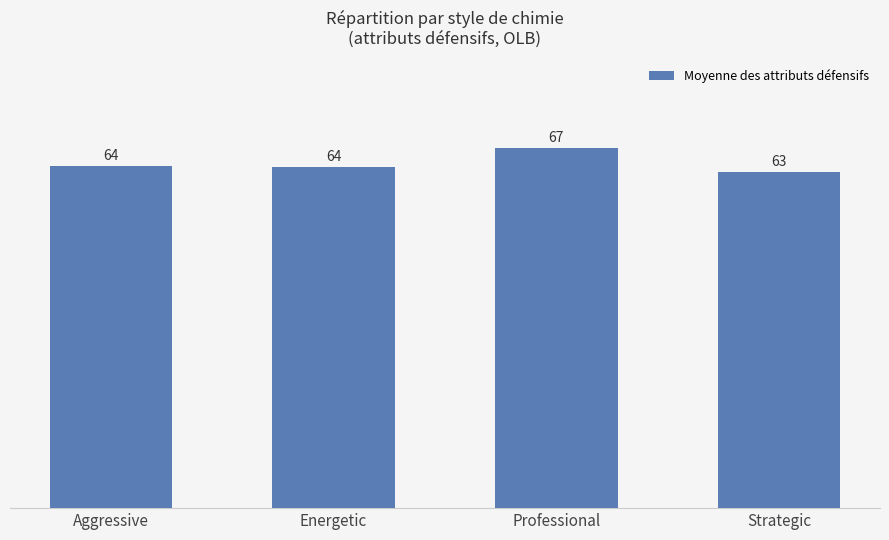

The chart shows a value of 96.3 at Aggressive. True or false?

False